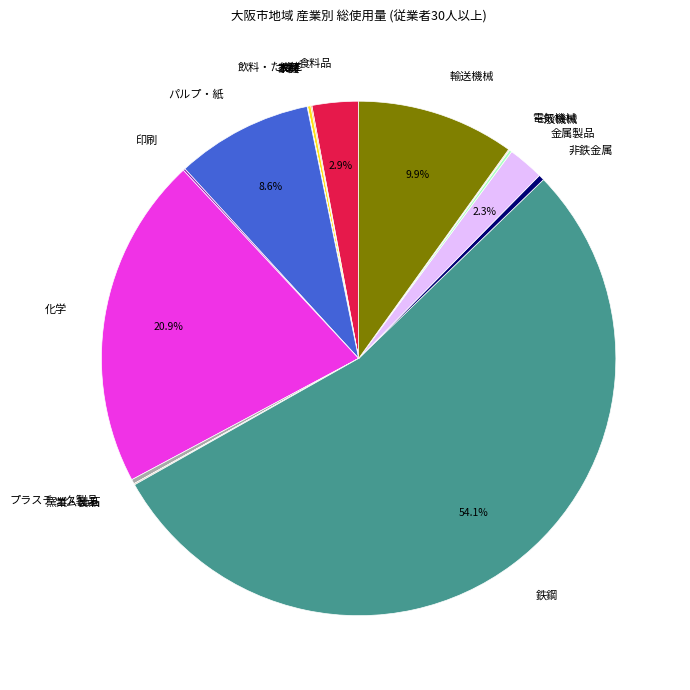

What portion of the pie excludes パルプ・紙?

91.4%